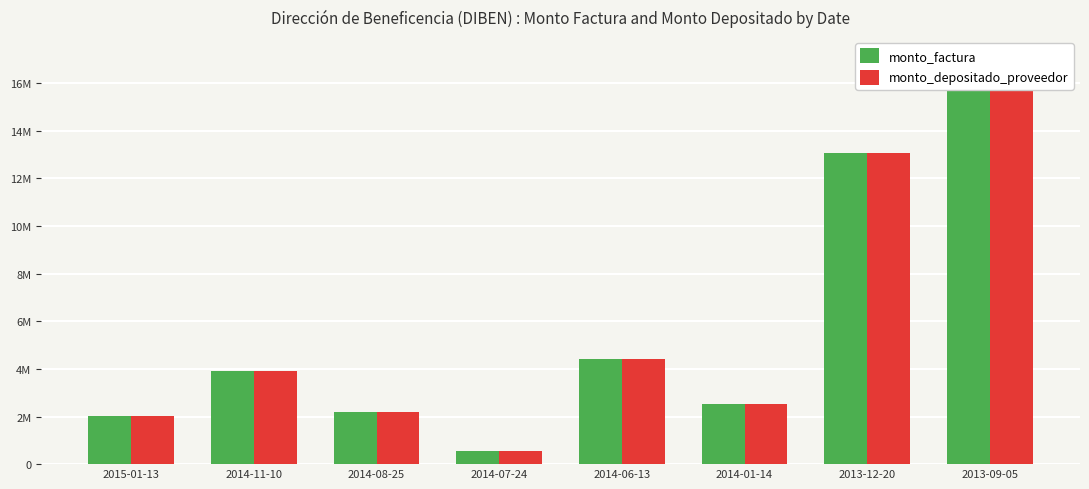

What are all the series names shown in the legend?

monto_factura, monto_depositado_proveedor